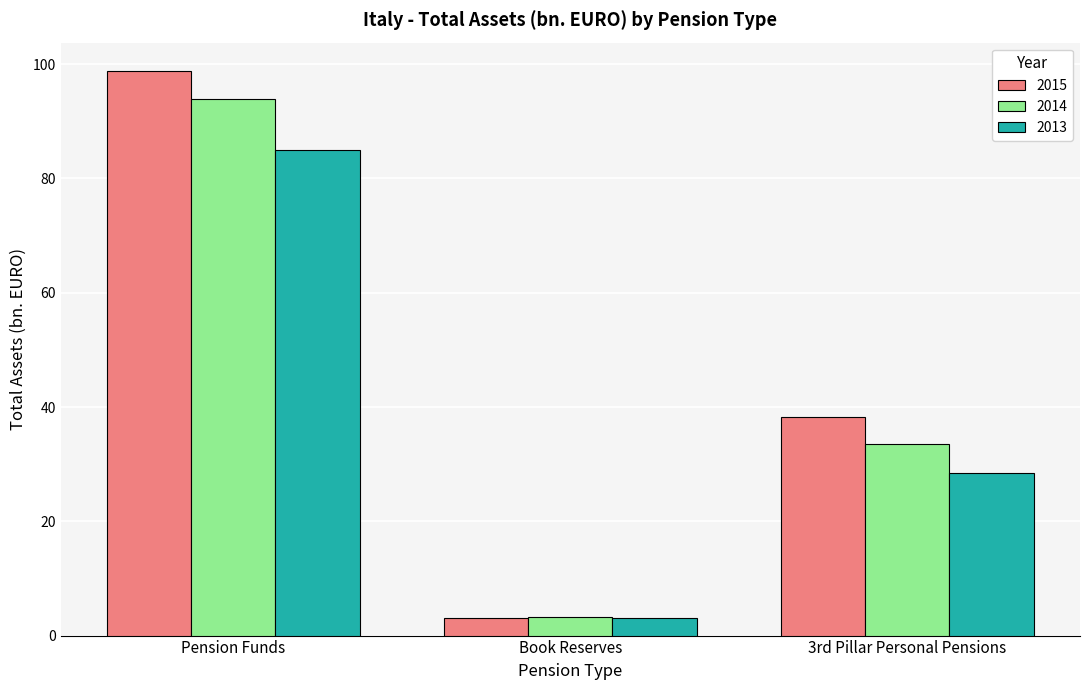

At which label does 2015 first exceed 38?

Pension Funds